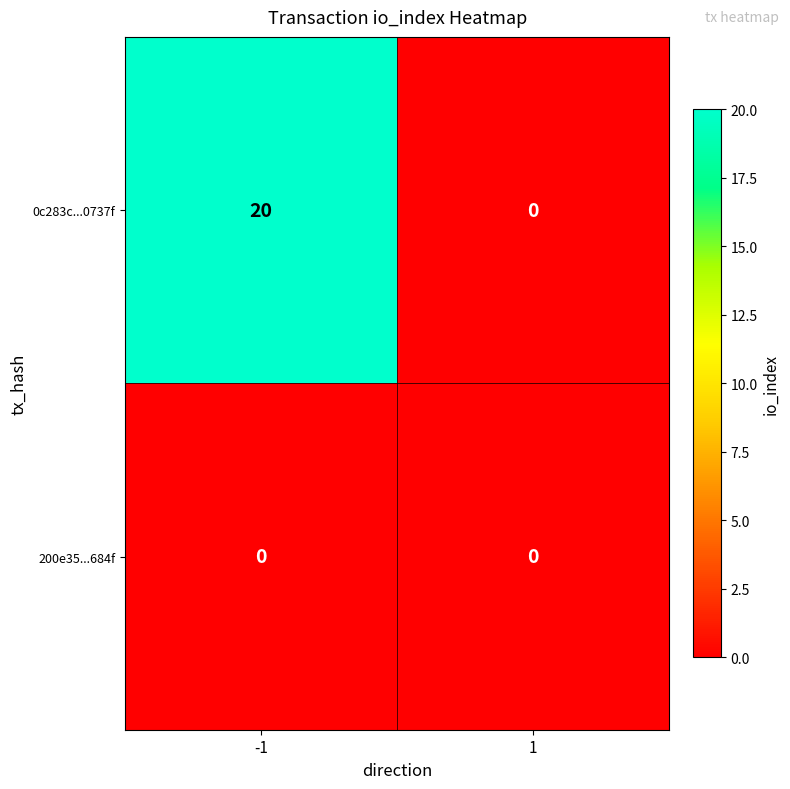

Rank the series at -1 from lowest to highest value.

200e35...684f, 0c283c...0737f